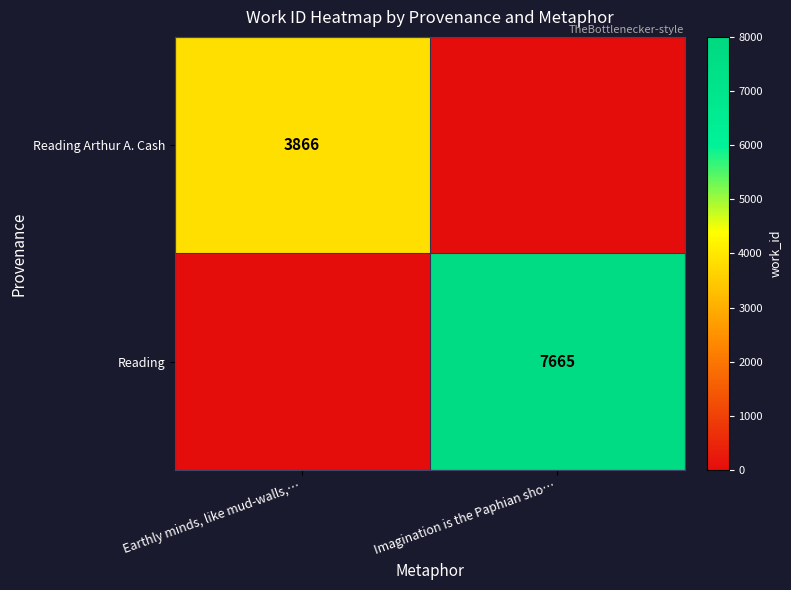

What is the spread (max minus min) of values at Imagination is the Paphian sho…?

7665